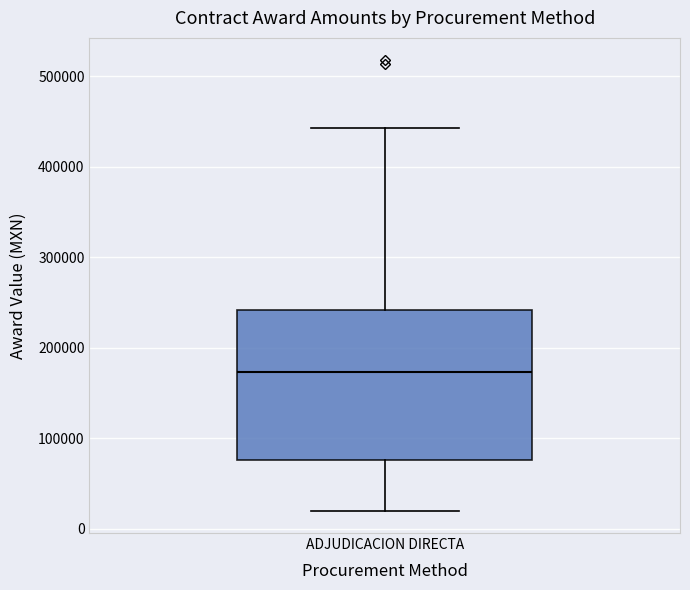

Read this box plot against the y-axis: the position of the median line, the range covered by the box, and the ends of both whiskers. The values are not printed on the chart, so give them approximately, as read against the axis.

median 170000, box 80000 to 240000, whiskers 20000 to 440000